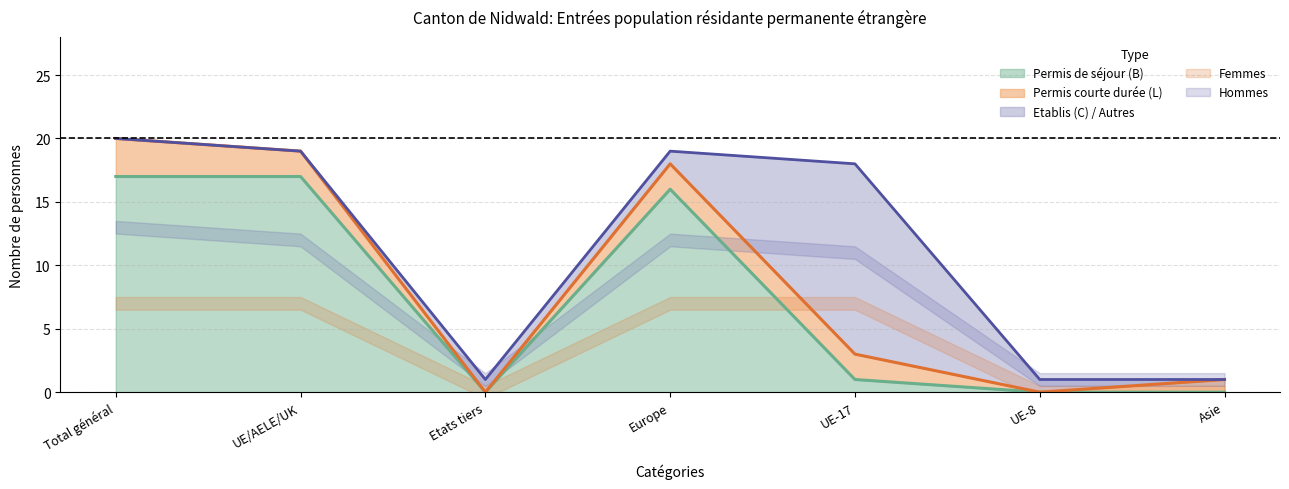

Is it true that Permis de séjour (B) equals 7 at Europe?

False